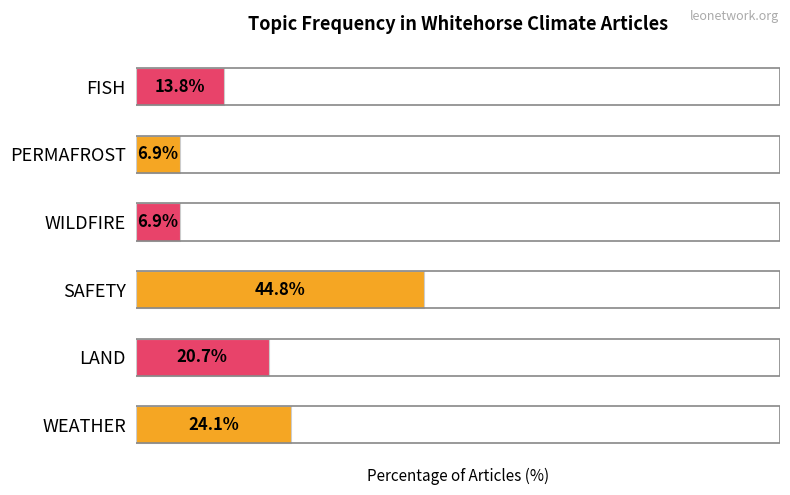

Are the bars horizontal?

Yes